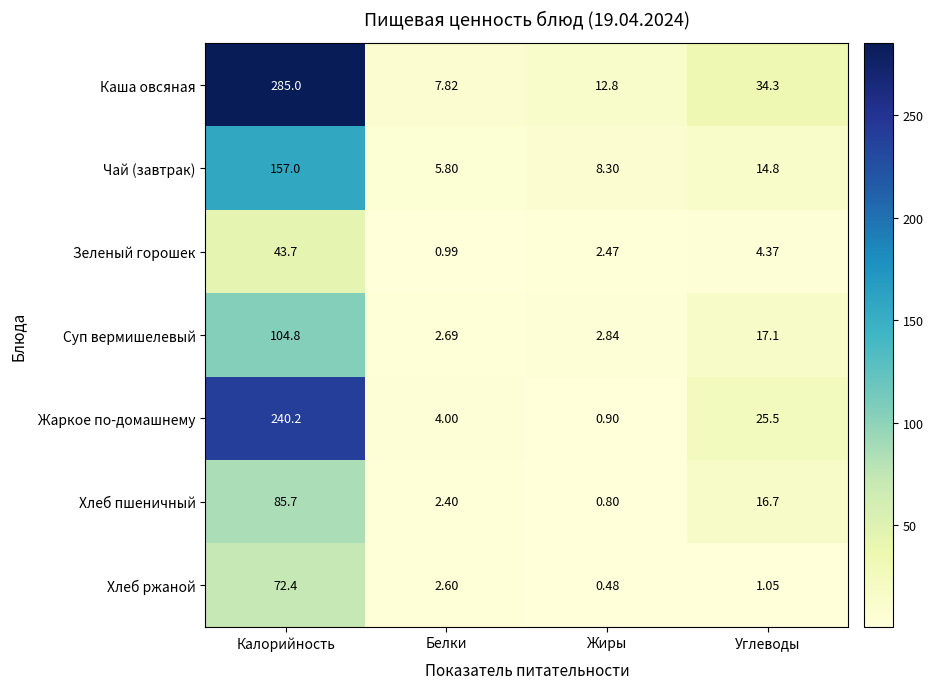

Which series has the largest range (max minus min)?

Каша овсяная